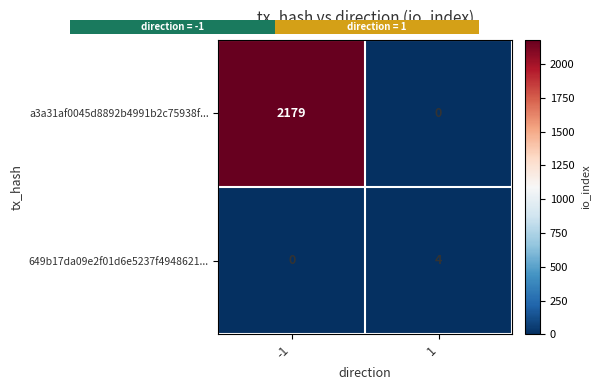

At which label is 649b17da09e2f01d6e5237f4948621... closest to 2?

-1